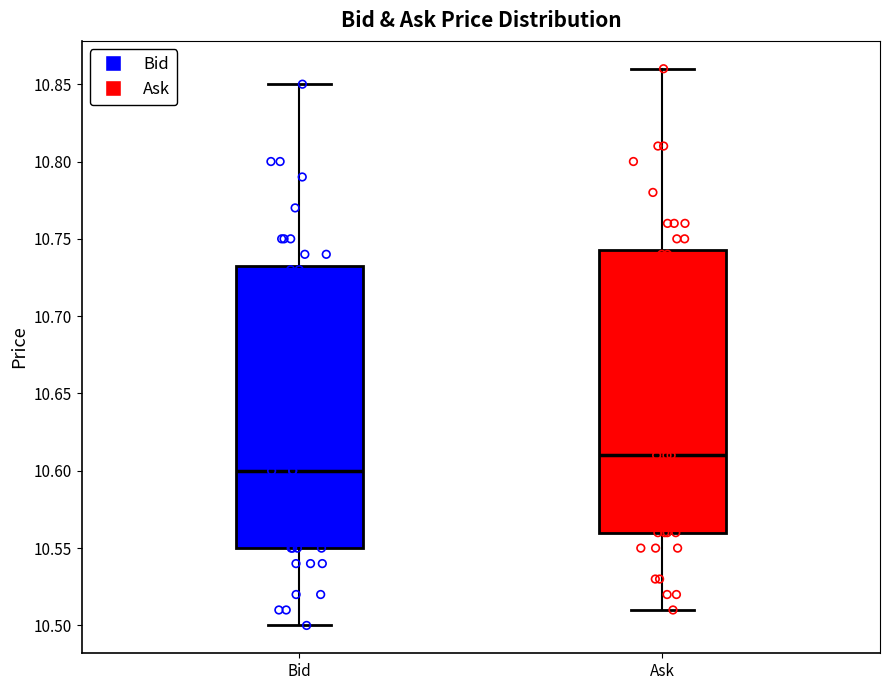

Where does the median line of the box for Bid sit on the y-axis? The values are not printed on the chart, so give them approximately, as read against the axis.

10.600